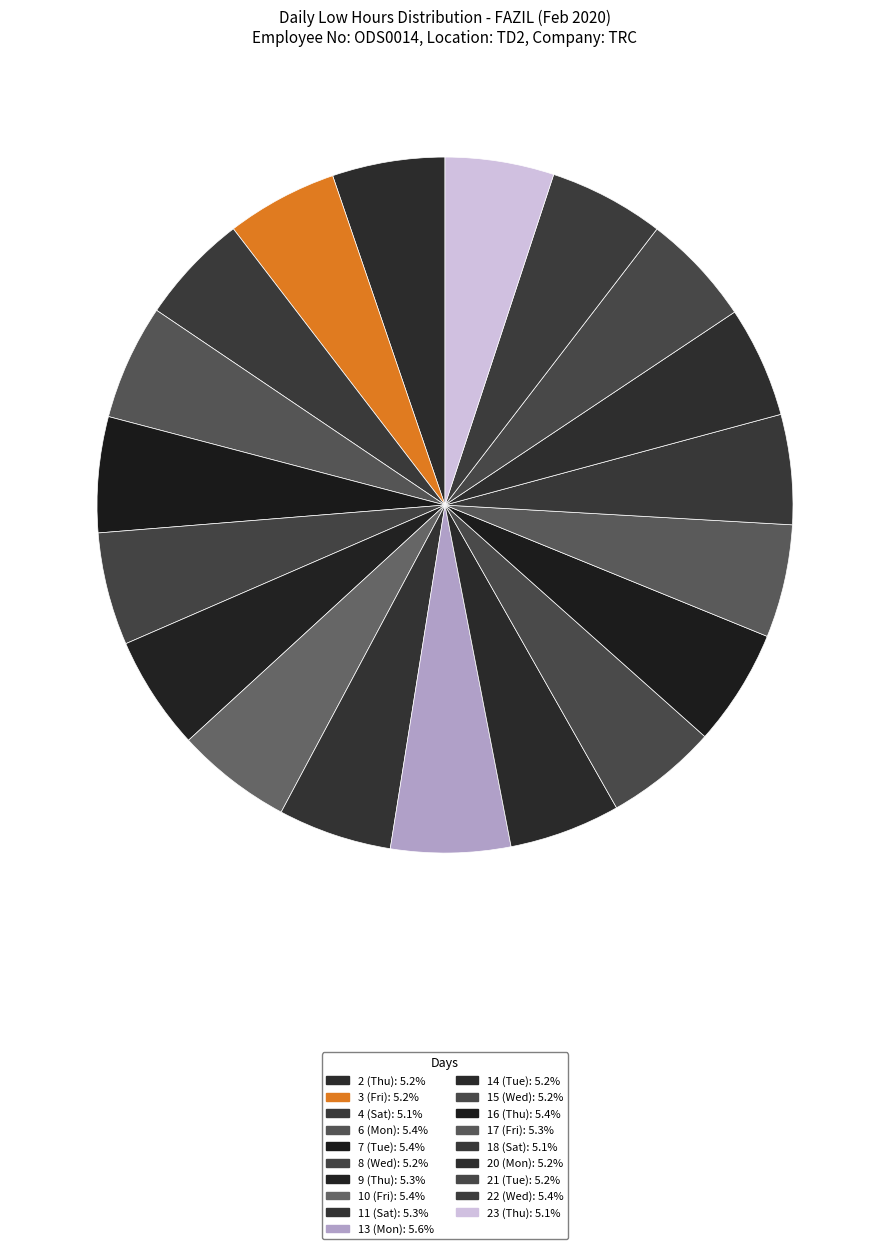

True or false: 2 (Thu) accounts for 5% of the total.

True